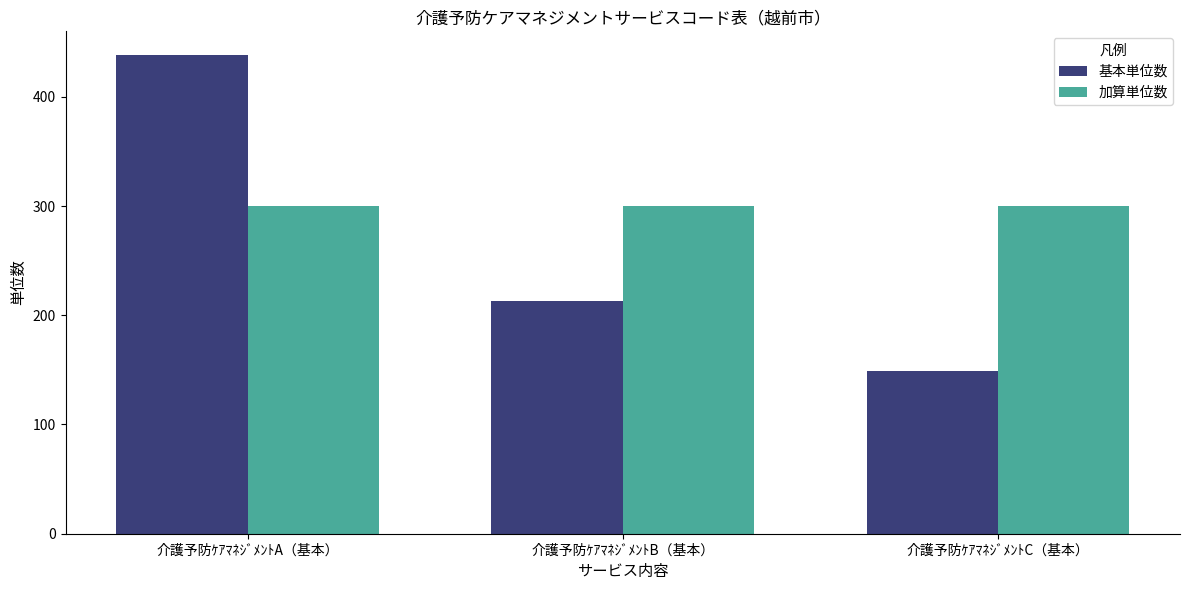

Which series changed the most between 介護予防ｹｱﾏﾈｼﾞﾒﾝﾄA（基本） and 介護予防ｹｱﾏﾈｼﾞﾒﾝﾄB（基本）?

基本単位数